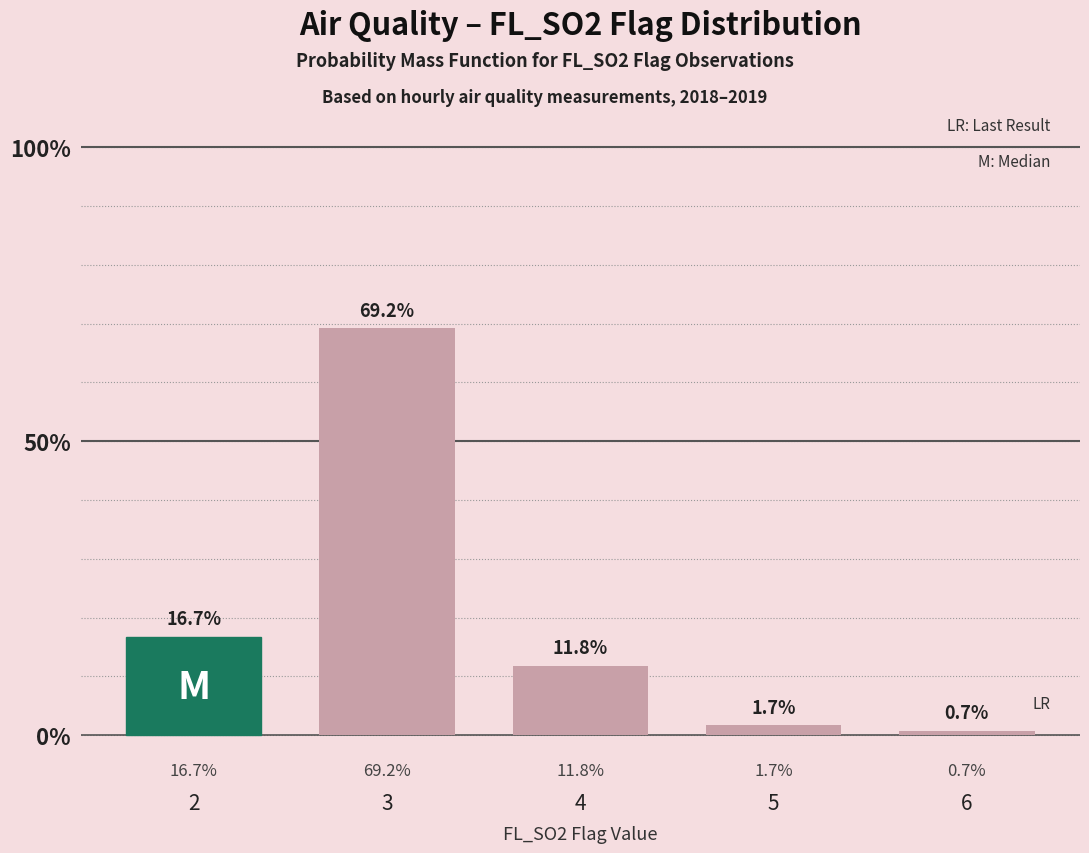

What is the value of the 2nd bar from the left?

69.2